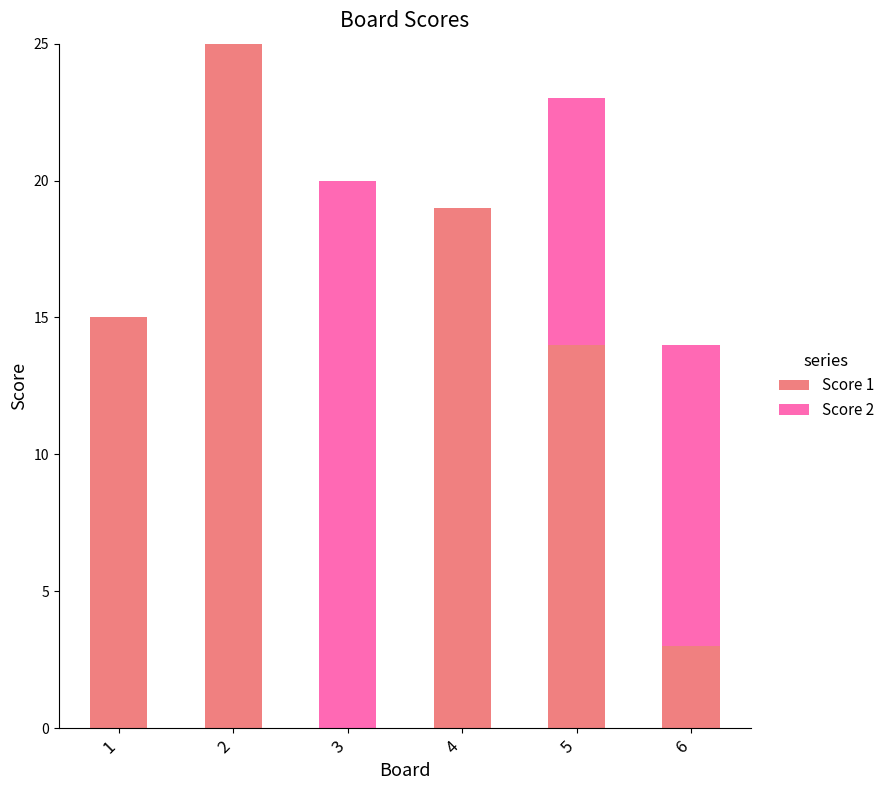

Reading left to right, transcribe the values for Score 1.

1=15	2=25	3=0	4=19	5=14	6=3